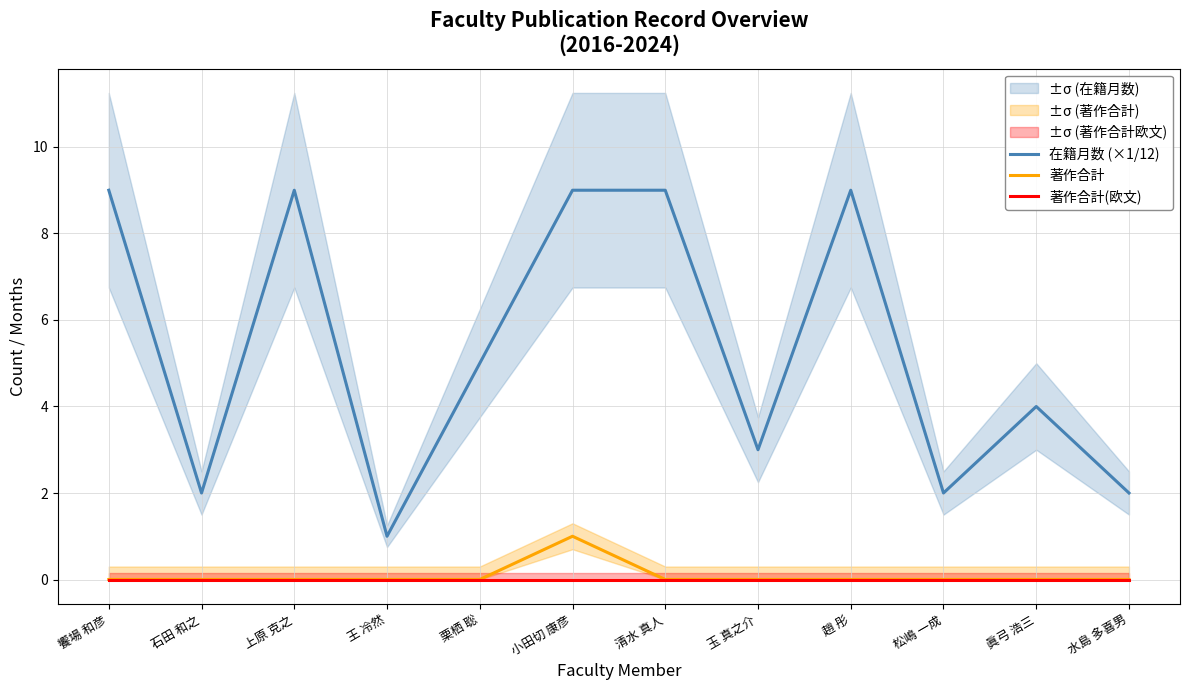

True or false: 在籍月数 (×1/12) has more than 2 points higher than both neighbors.

True